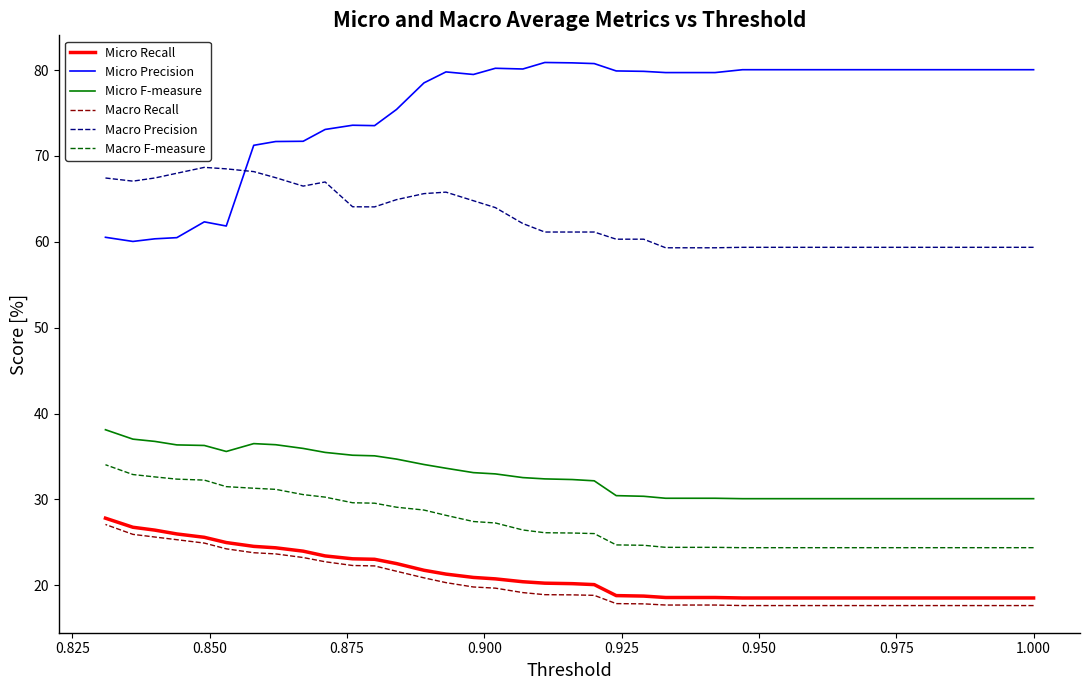

What is the maximum value shown in the chart?

80.9